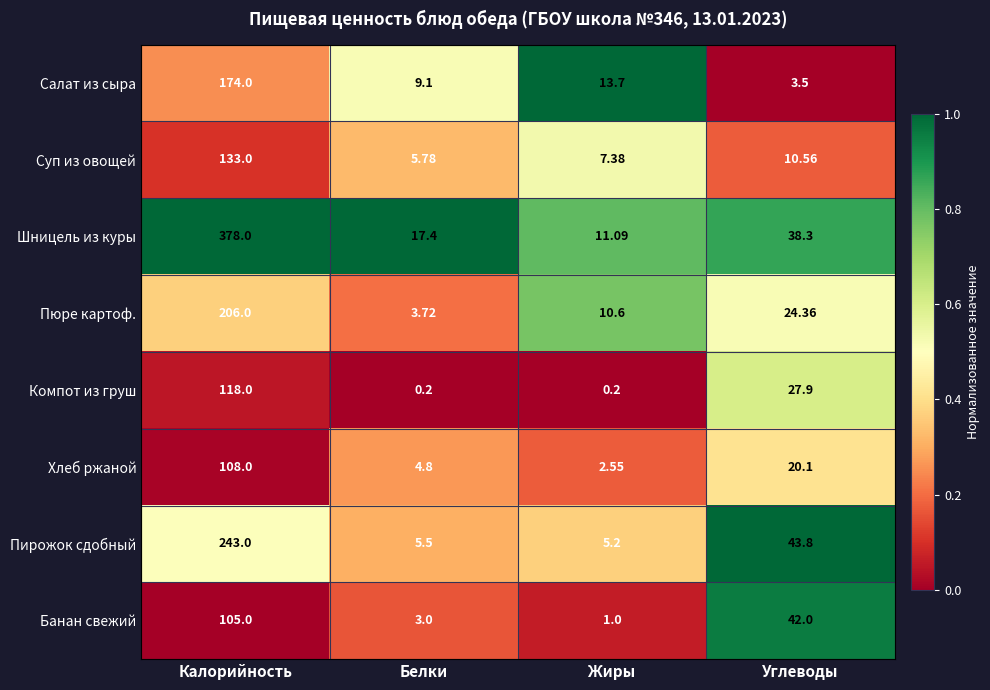

How many categories are shown in the chart?

4